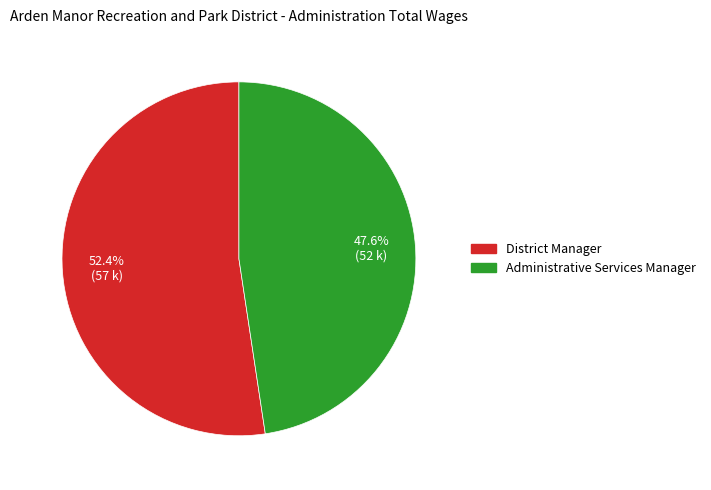

What percentage is NOT represented by Administrative Services Manager?

52.4%